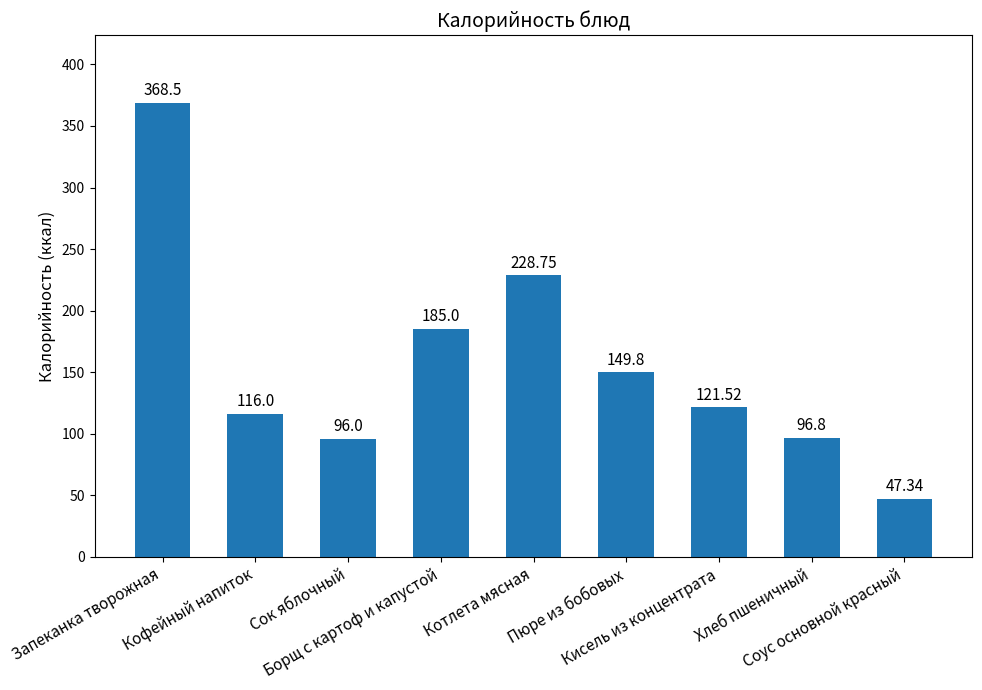

What is the average value?

156.6